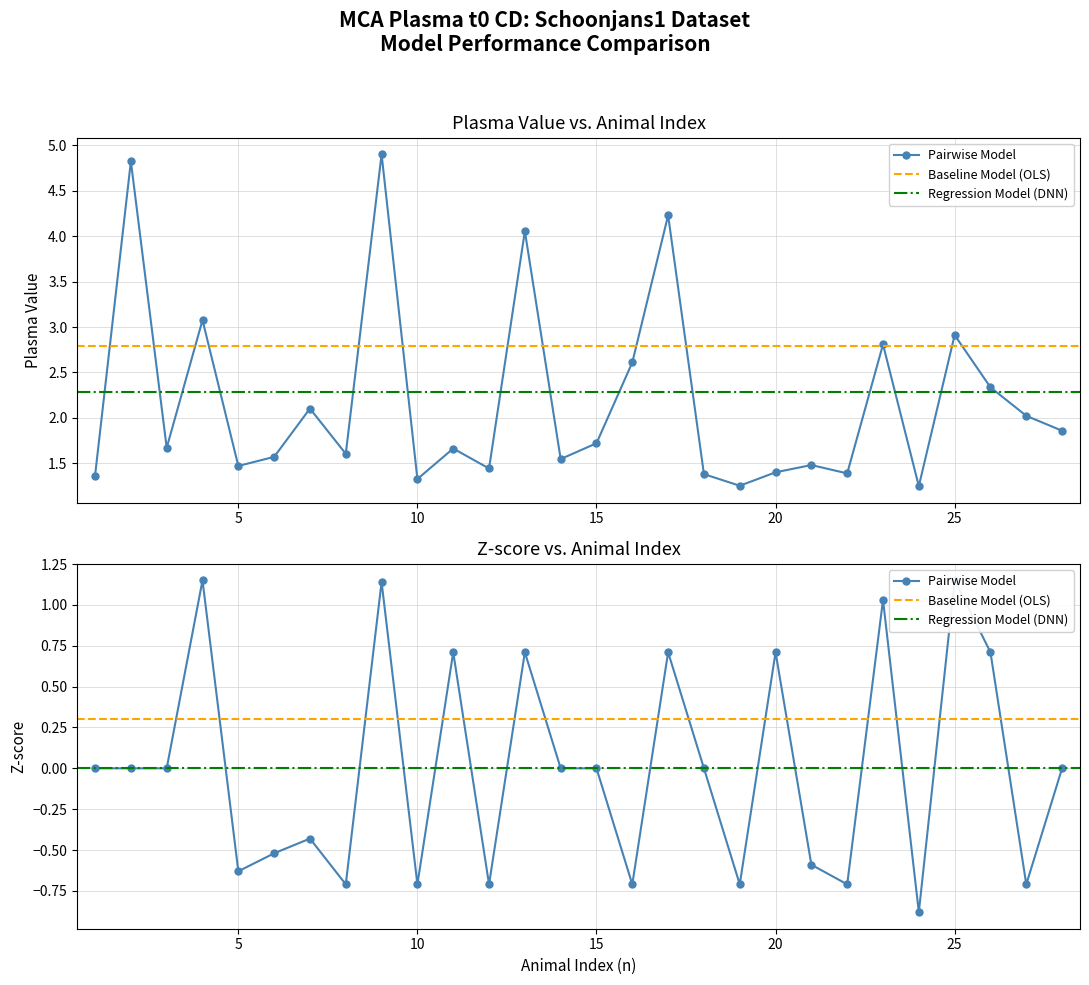

True or false: zscore and value cross at least once.

False